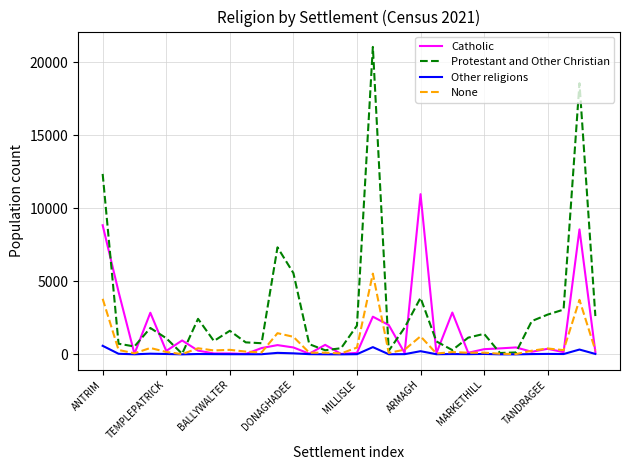

What is the greatest value displayed?

21063